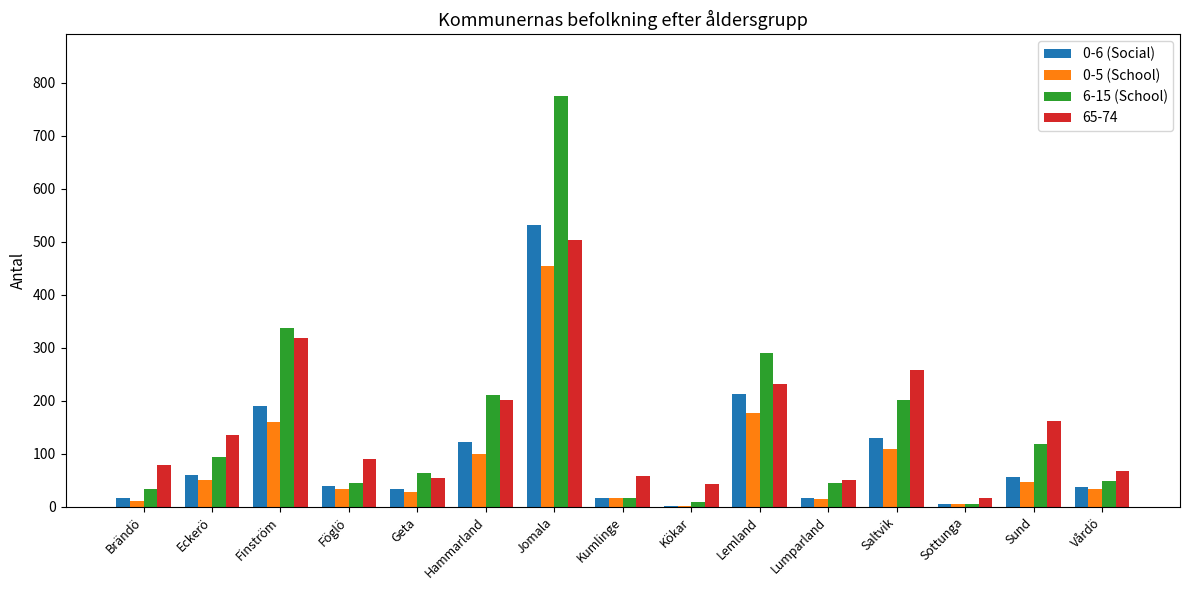

True or false: 0-5 (School) has a value of 454 at Jomala.

True